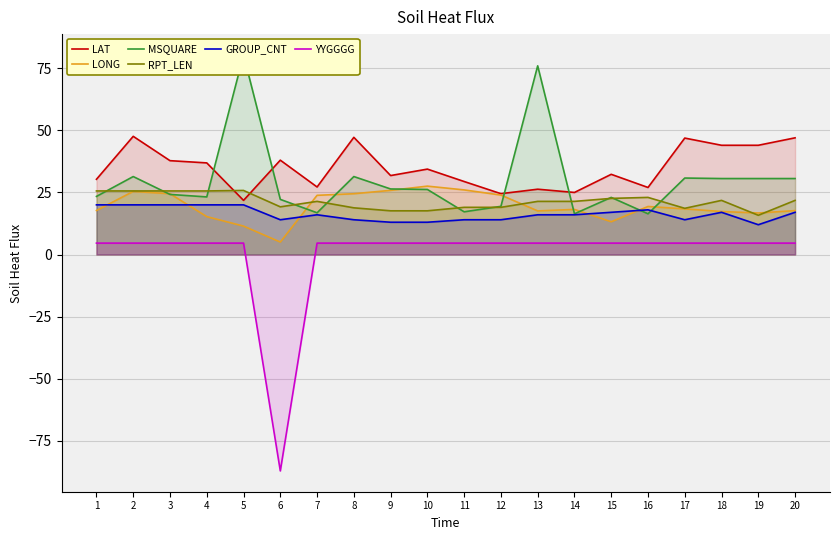

What is the minimum value for MSQUARE?

16.4